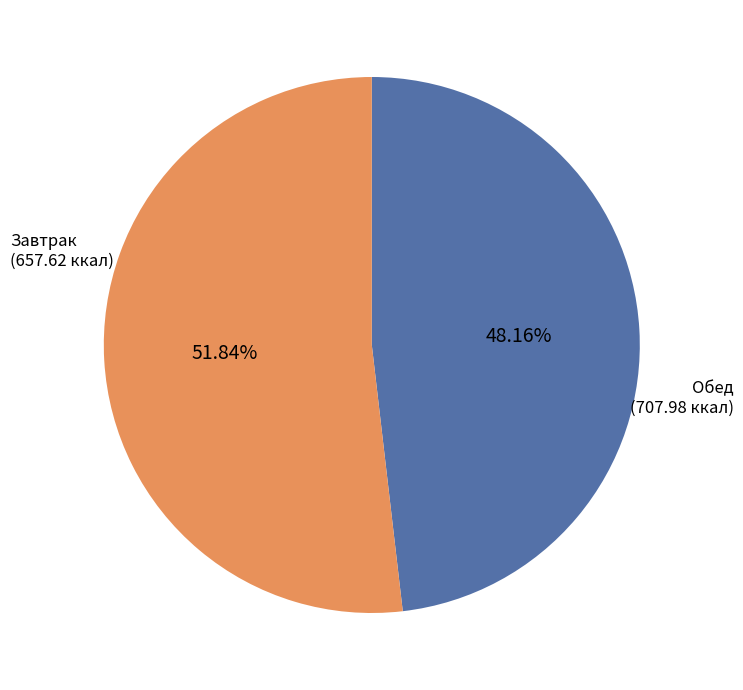

Rank the categories by value from lowest to highest.

Завтрак, Обед